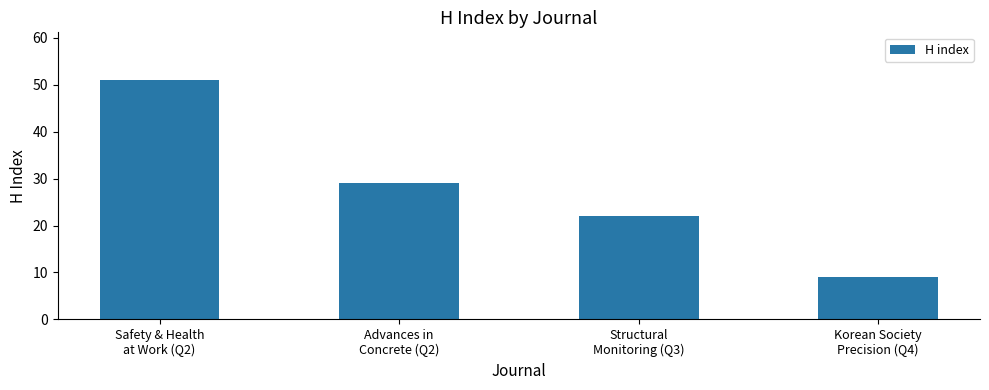

Which category has the lowest value across all series?

Korean Society
Precision (Q4)